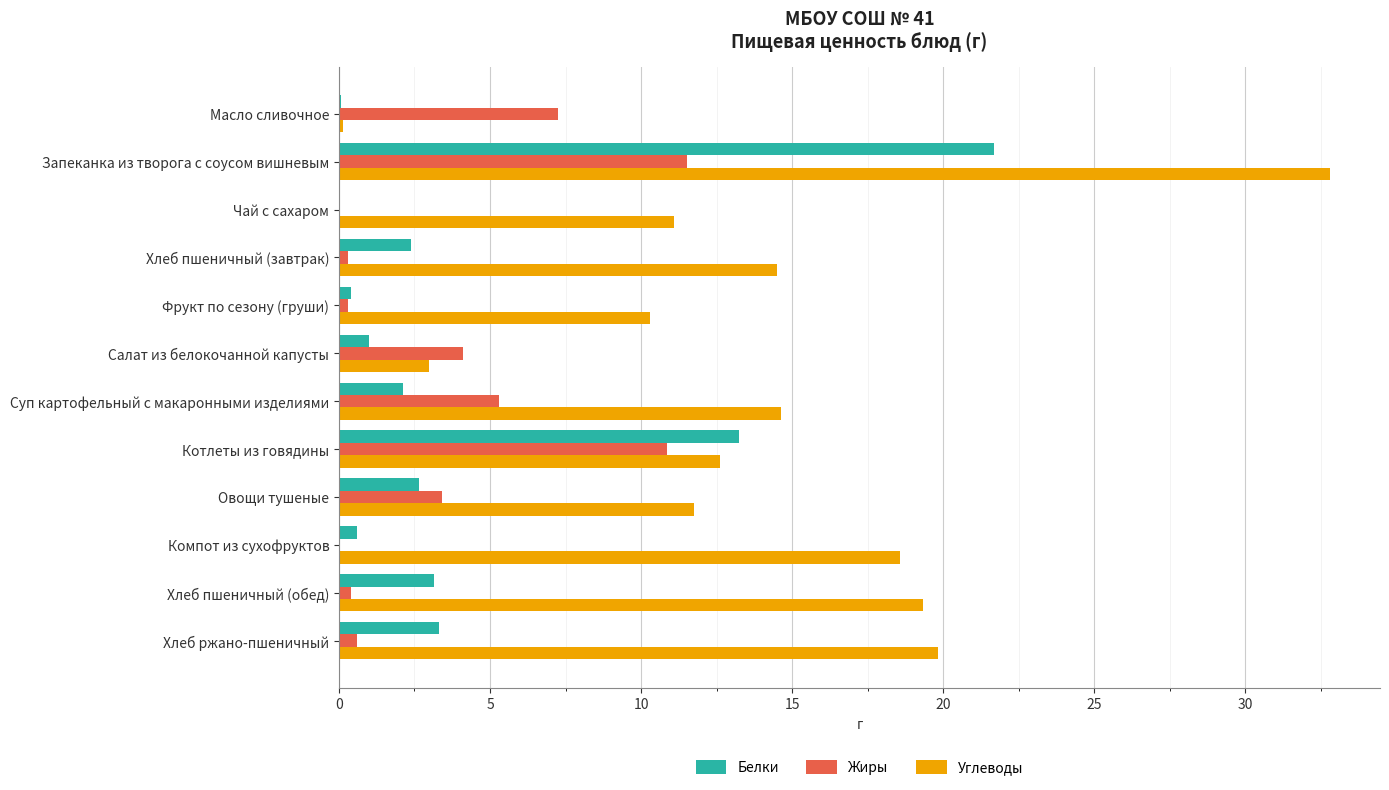

Is the value of Углеводы at Котлеты из говядины greater than the value of Жиры at Запеканка из творога с соусом вишневым?

Yes